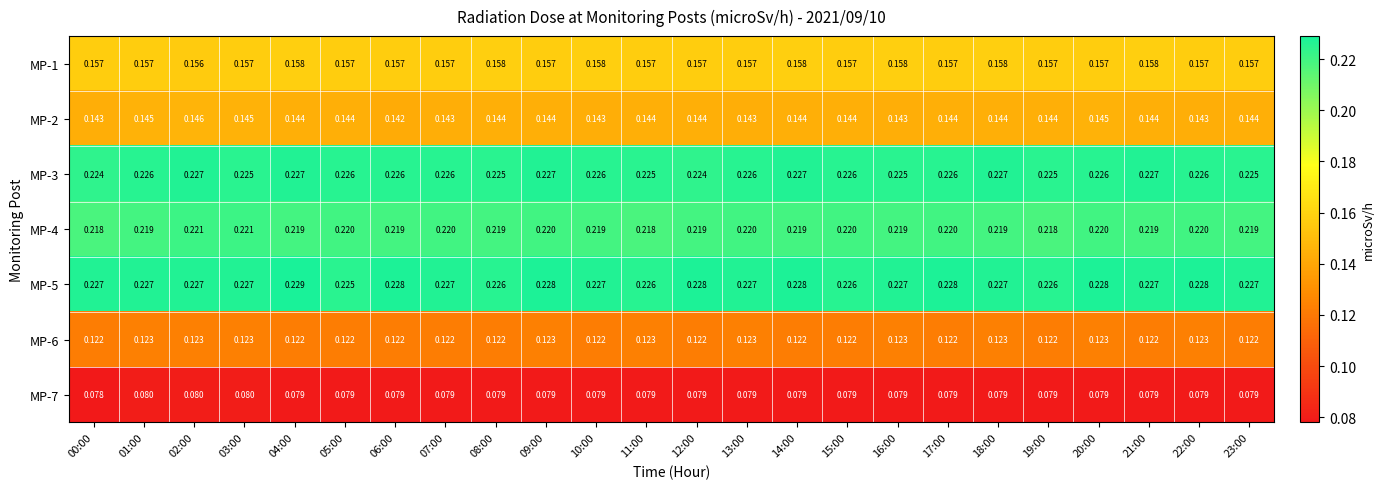

Count the number of categories in the chart.

24